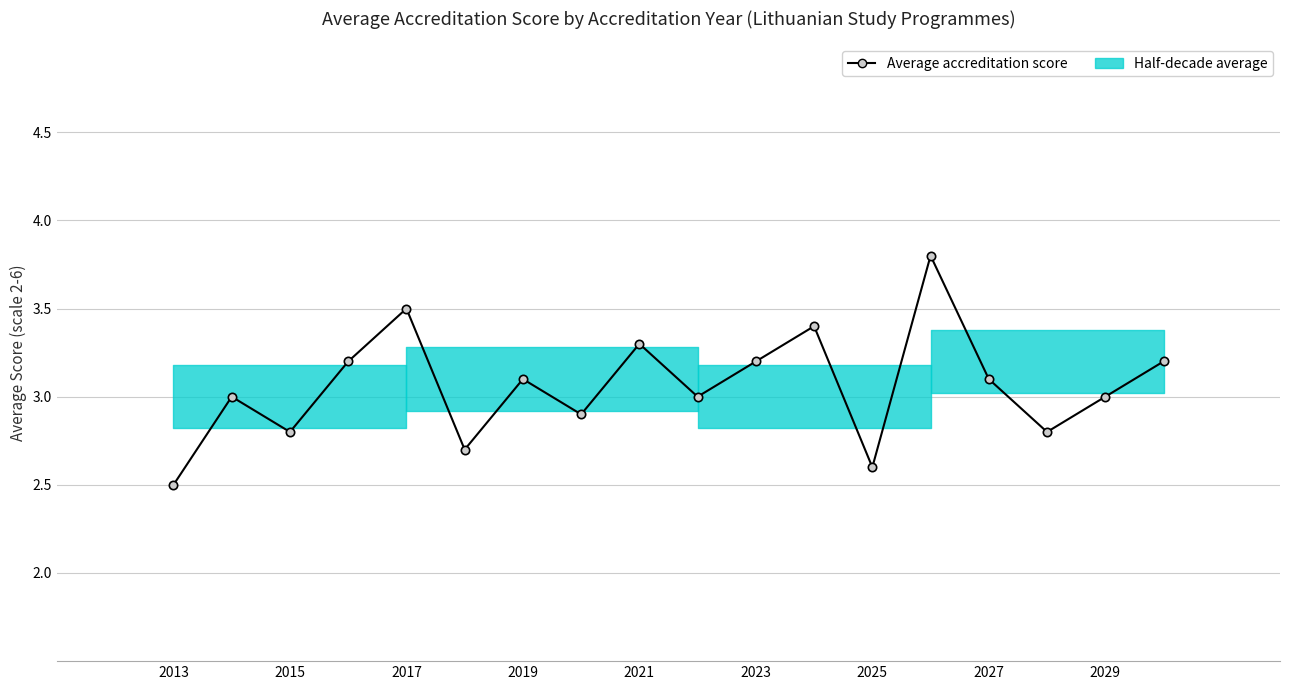

What is the difference between the maximum and minimum values?

1.3